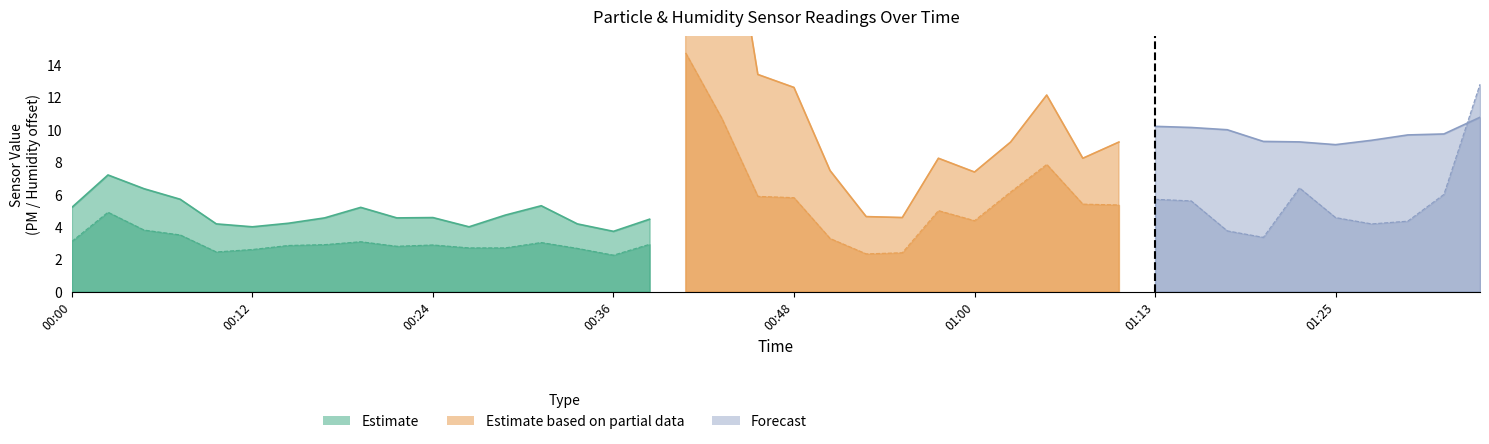

True or false: BME280_humidity and SDS_P1 intersect in this chart.

False